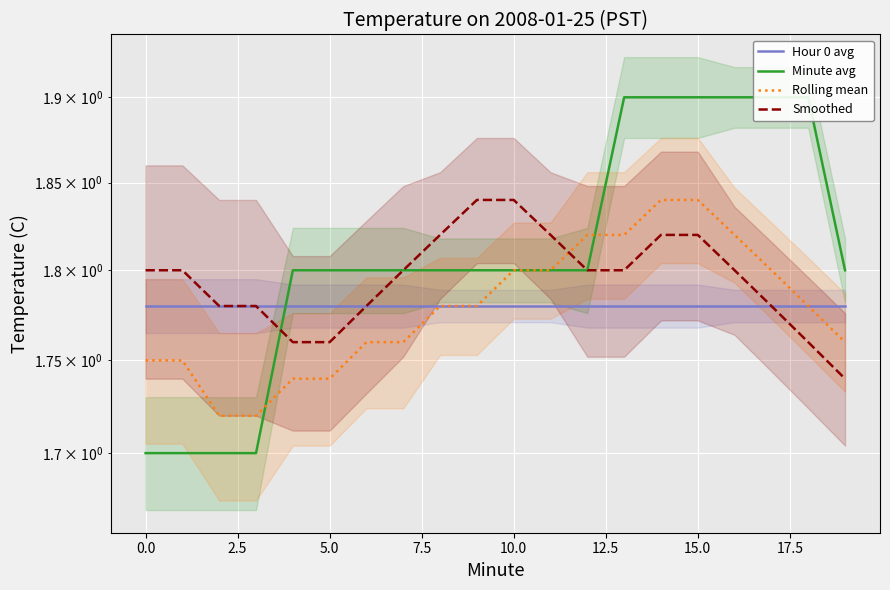

The value of Rolling mean at 14 is 1.8. True or false?

True